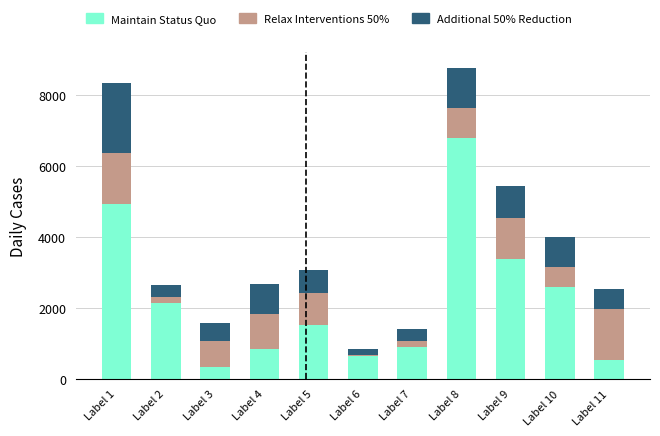

What is the highest value of the Maintain Status Quo series?

6781.9